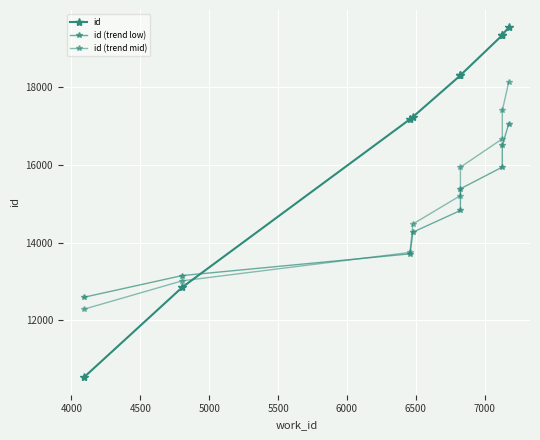

The value of id (trend low) at 7000 is 10824.0. True or false?

False